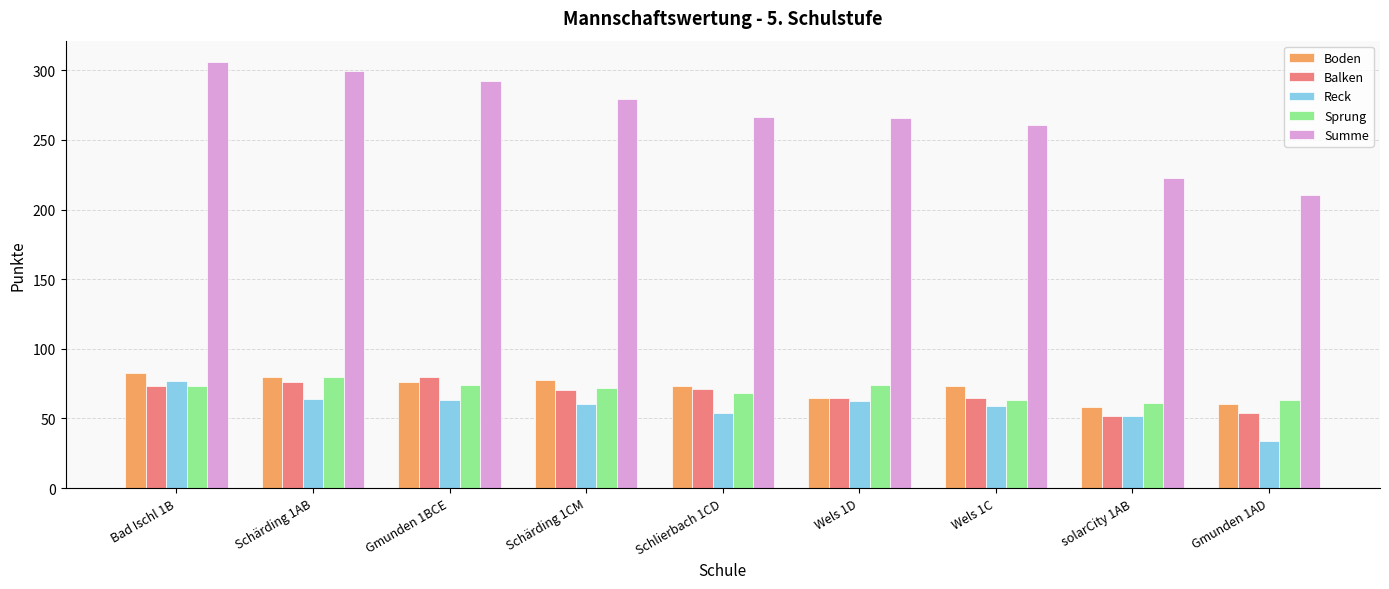

What is the sum of all Summe values?

2403.0